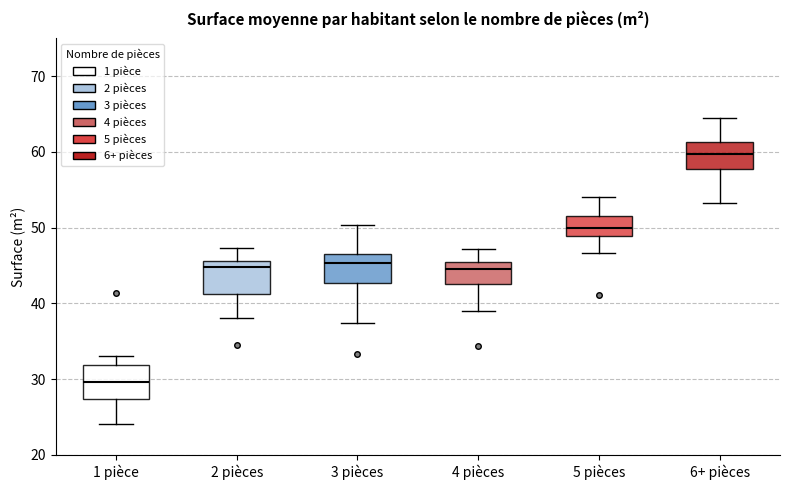

Where does the lower whisker of the box for 6+ pièces end on the y-axis? The values are not printed on the chart, so give them approximately, as read against the axis.

53